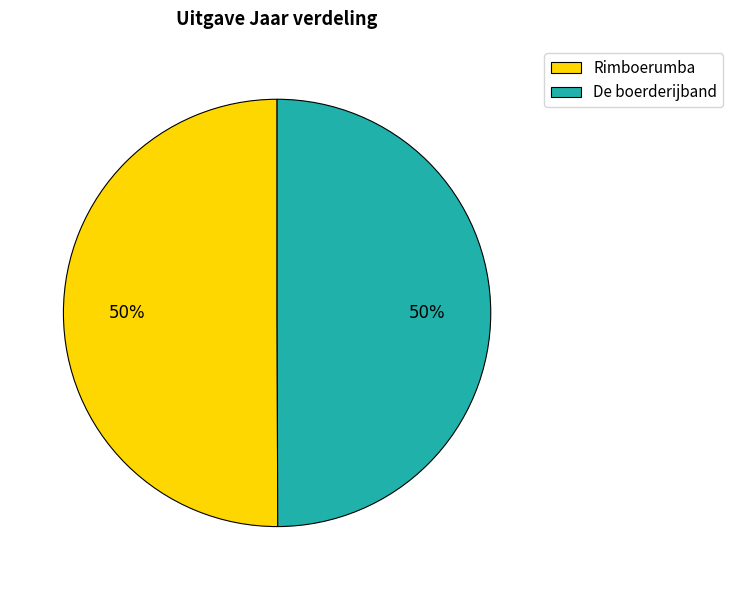

To the nearest percent, what portion does Rimboerumba represent?

50%